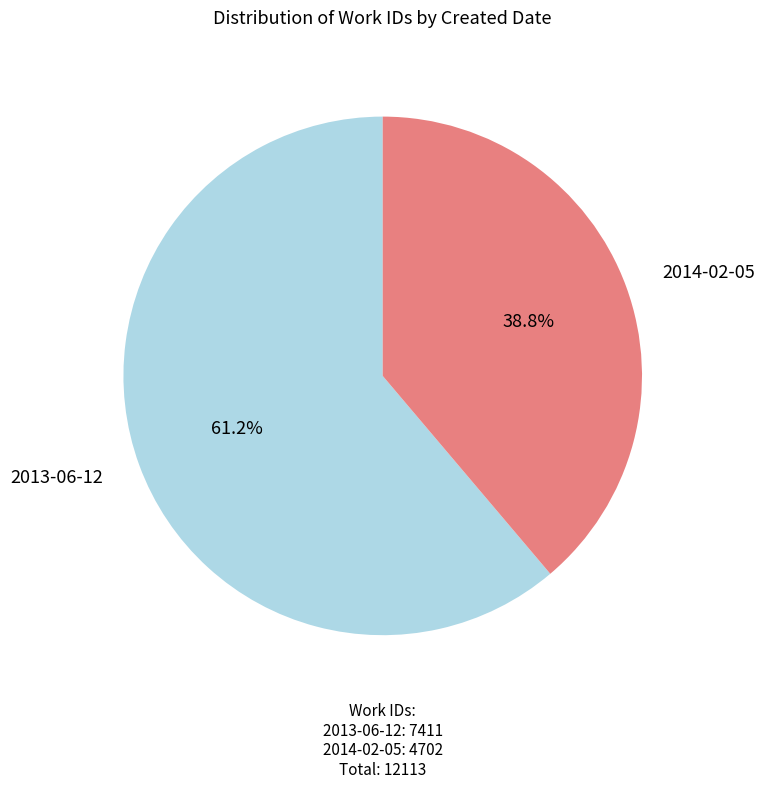

Which category has the biggest portion of the pie?

2013-06-12